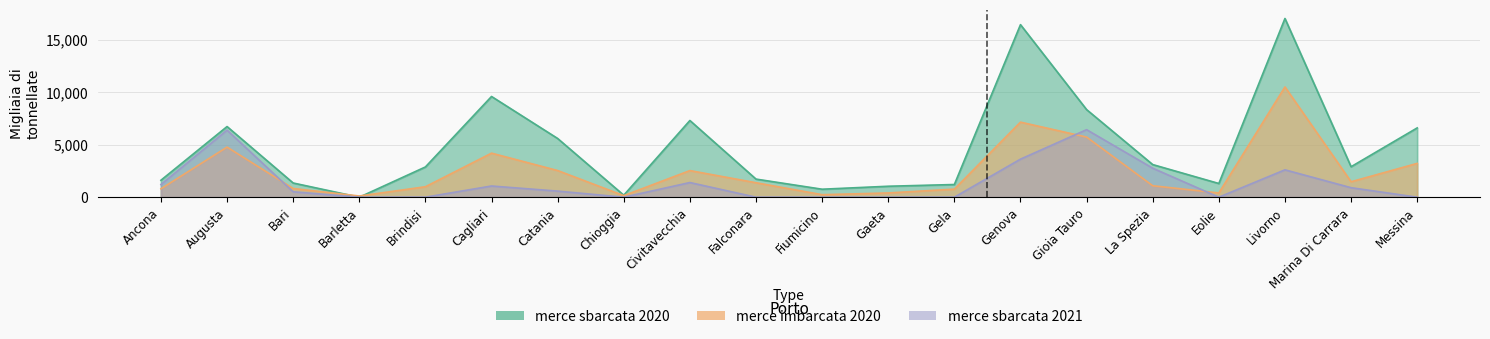

At which category is the sum across all series the highest?

Livorno